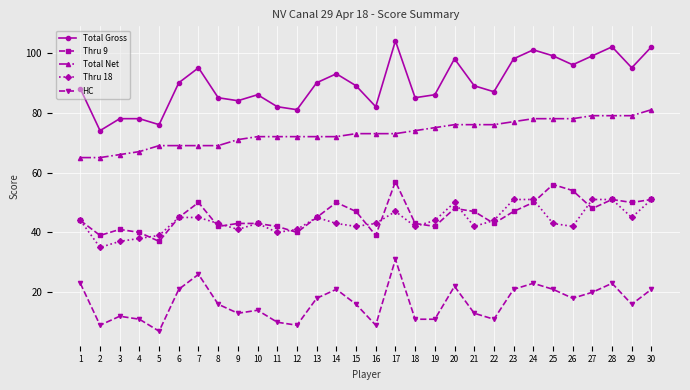

What is the sum of the Total Gross values at 23 and 11?

180